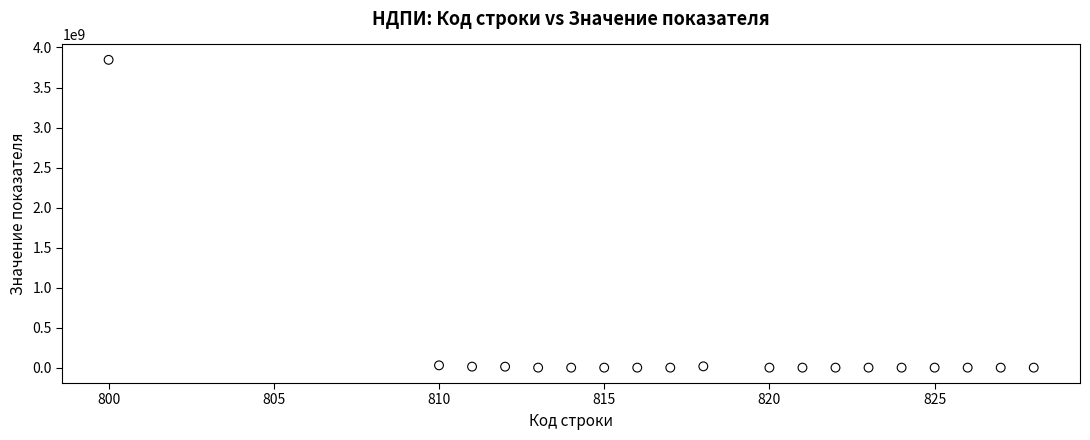

What is the range of Y values (max minus min)?

3845847403